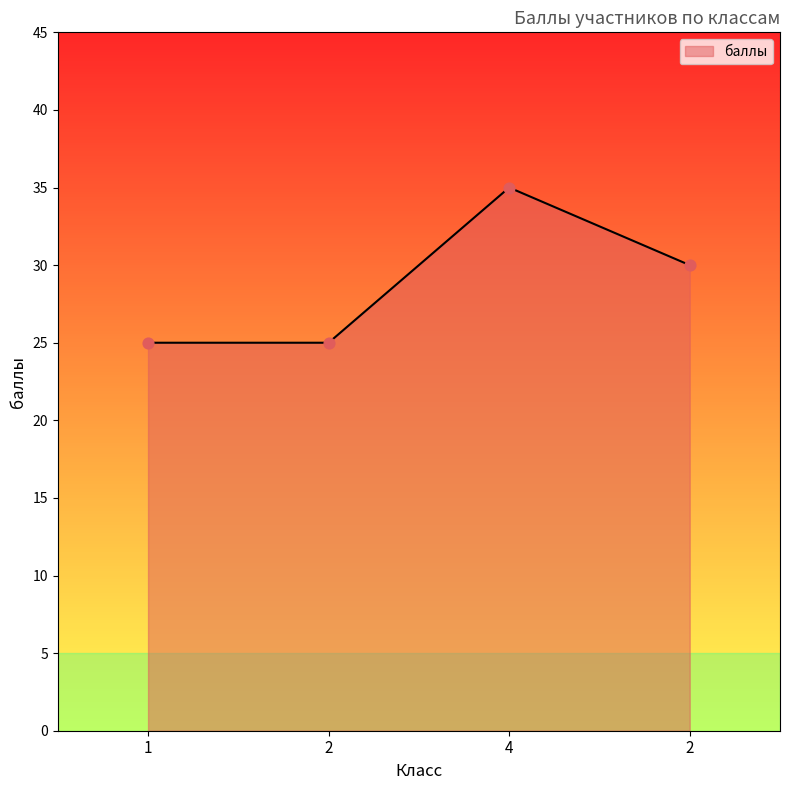

Approximately how many times larger is the value at 2 compared to 2?

1.2